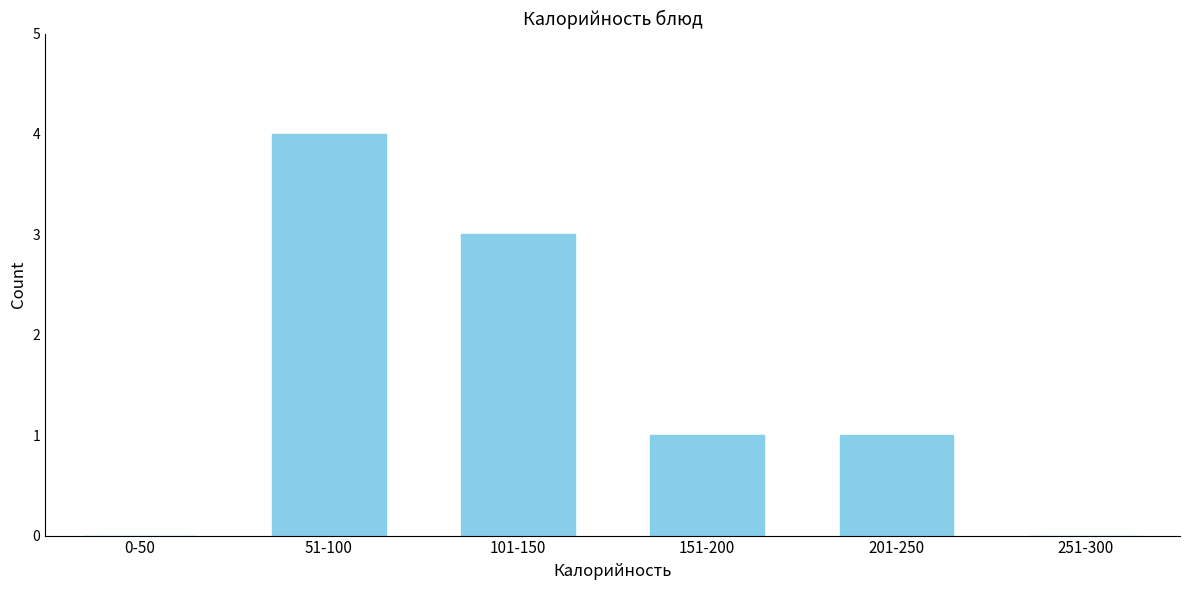

Reading left to right, list all the values displayed in this chart.

0-50=0	51-100=4	101-150=3	151-200=1	201-250=1	251-300=0